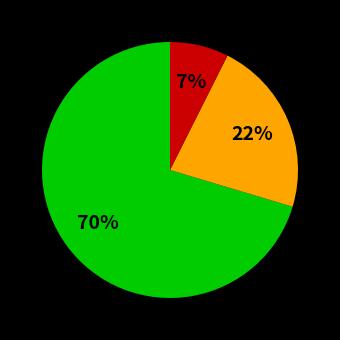

Is there a majority slice in this chart?

Yes